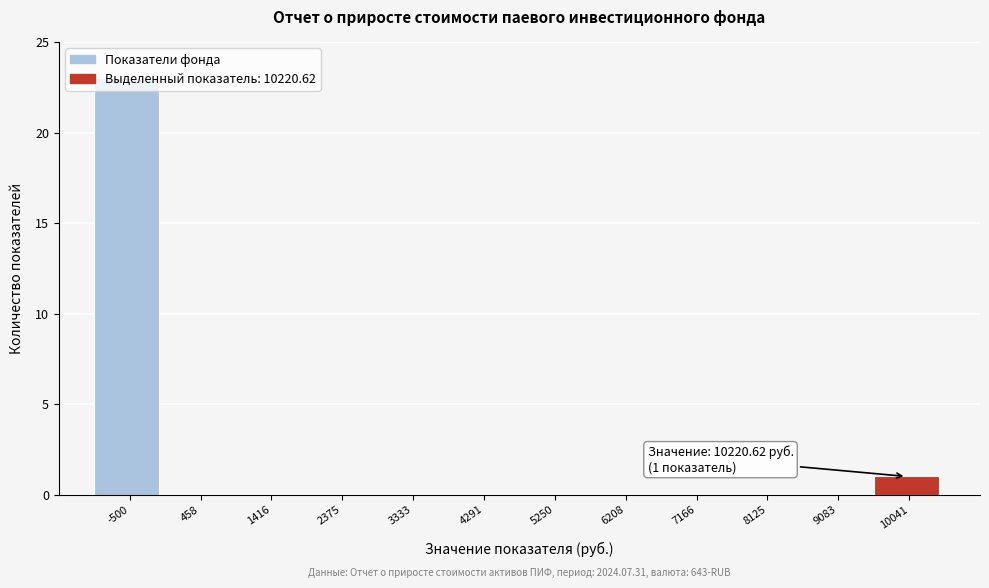

What is the sum of the values at -500 and 1416?

23